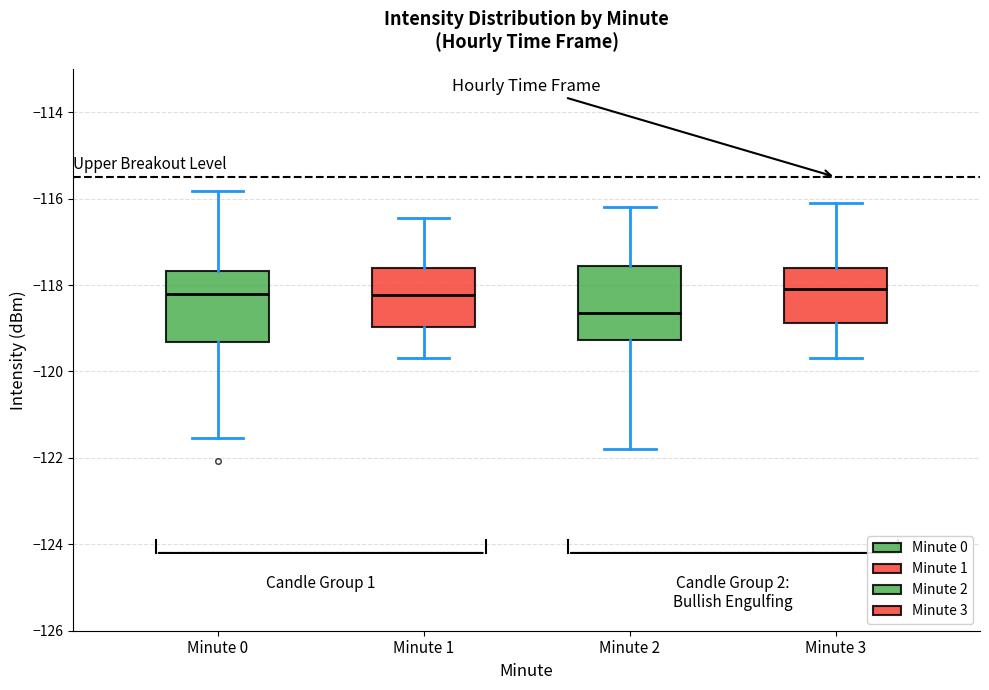

Which box's median line is the lowest?

Minute 2